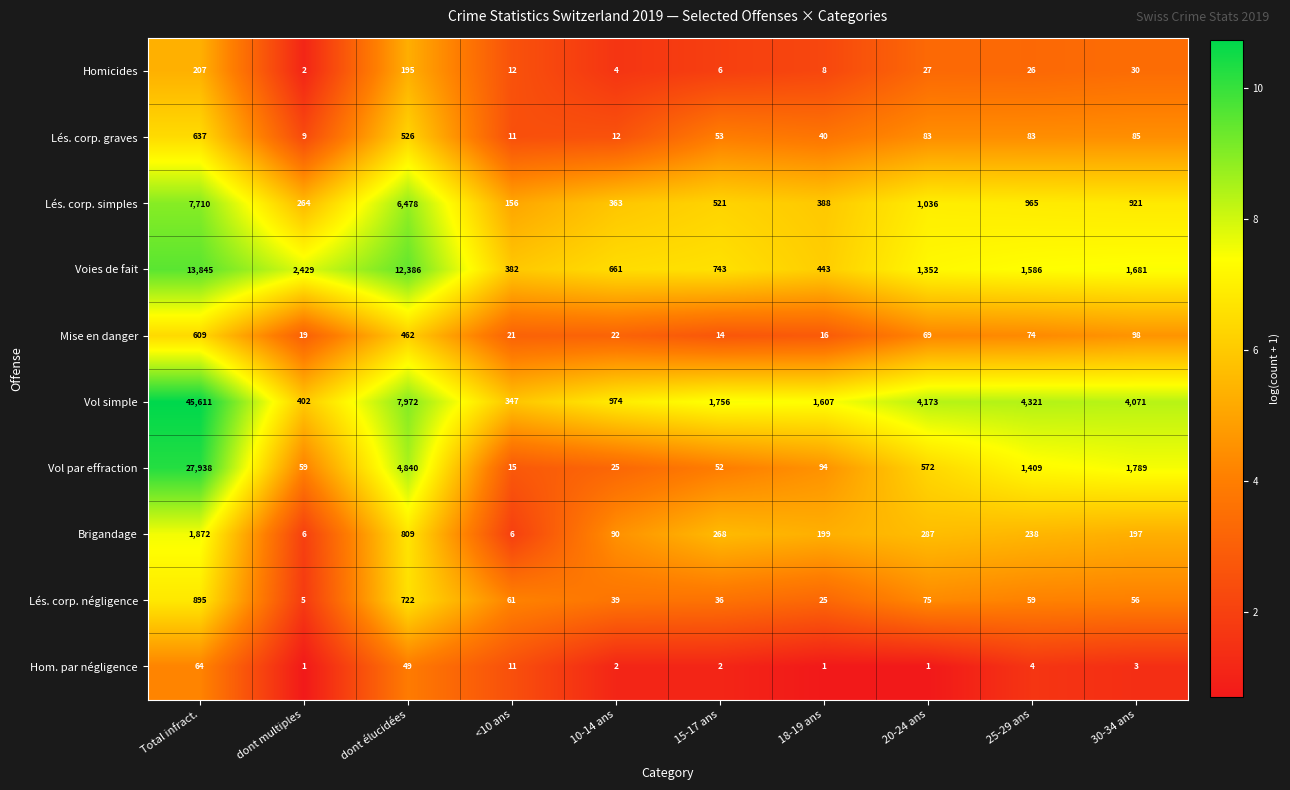

What is the sum of the Vol simple values at 15-17 ans and 10-14 ans?

2730